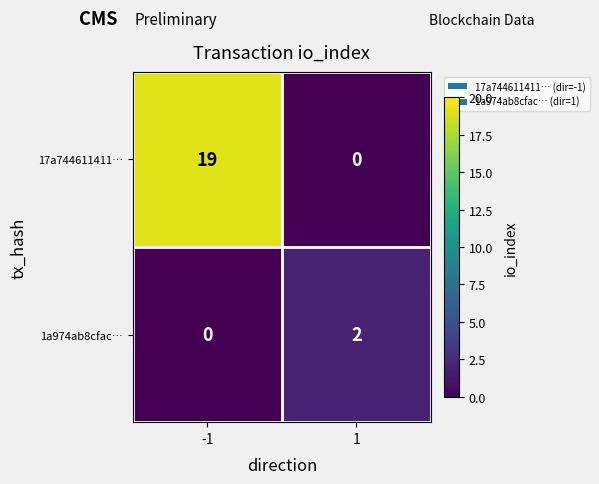

At which category does the chart reach its peak across all series?

-1